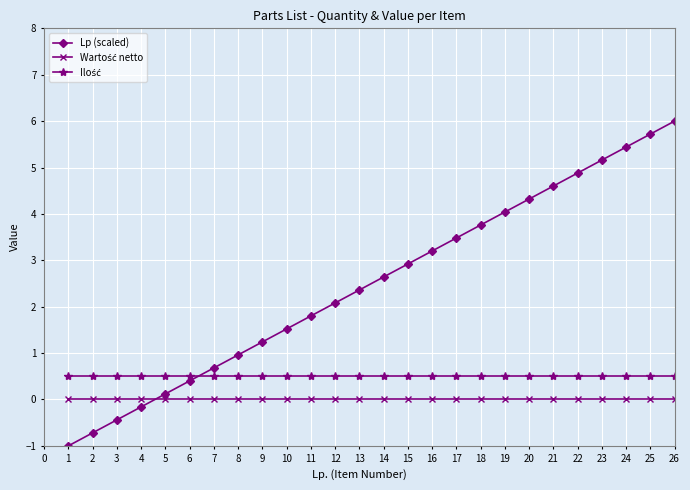

How many lines are shown in the chart?

3